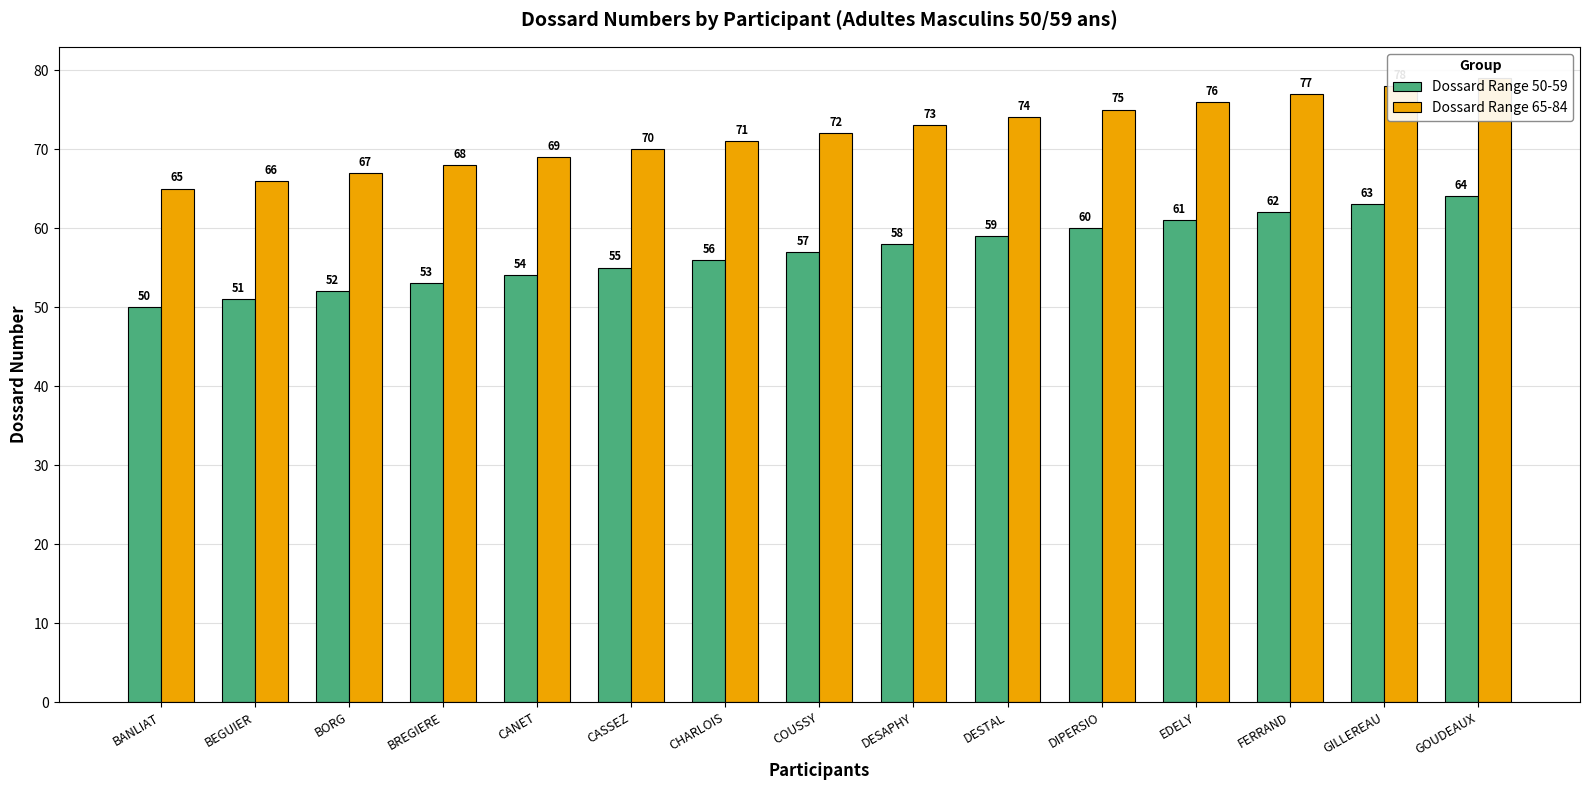

What is the total value across all series at CASSEZ?

125